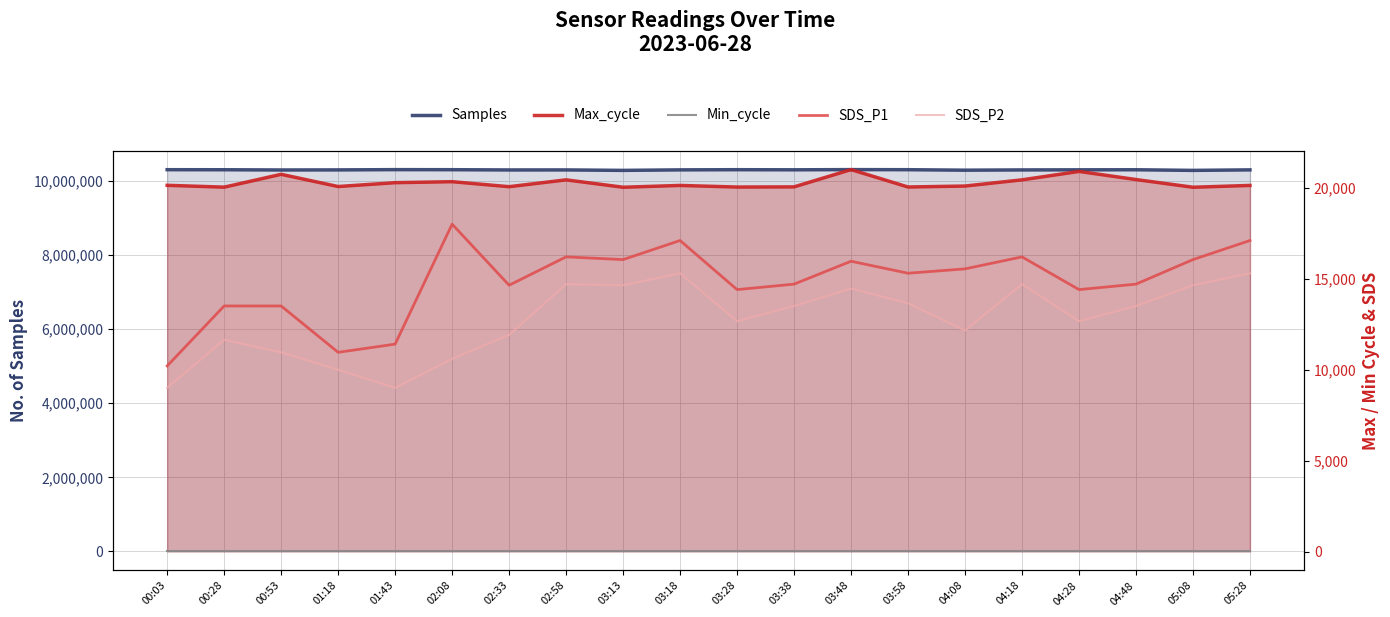

What is the average value of the Max_cycle series?

20283.3